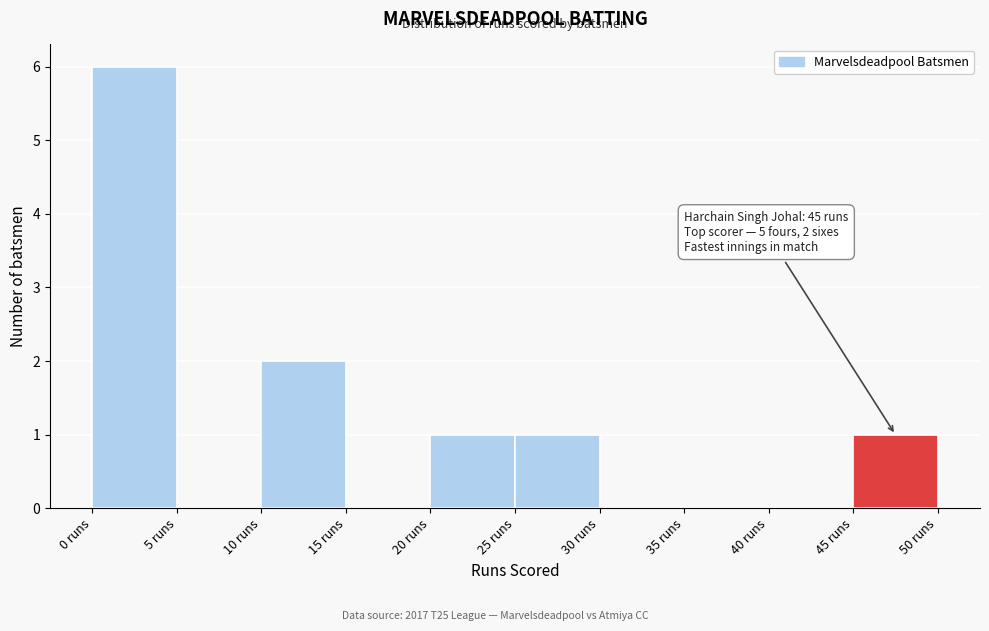

Which range on the x-axis has the tallest bar?

0 to 5